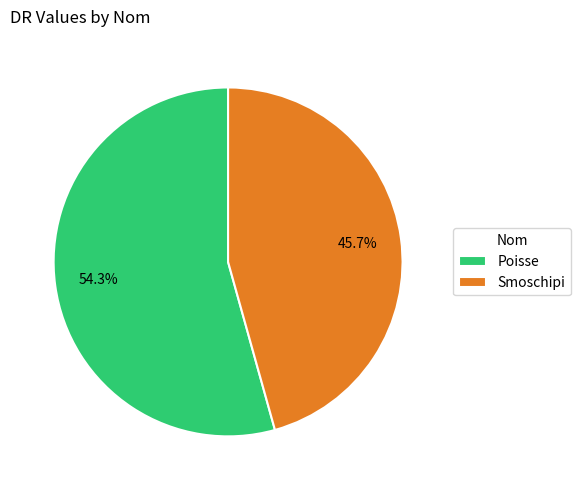

What is the ratio of the value at Poisse to the value at Smoschipi?

1.2